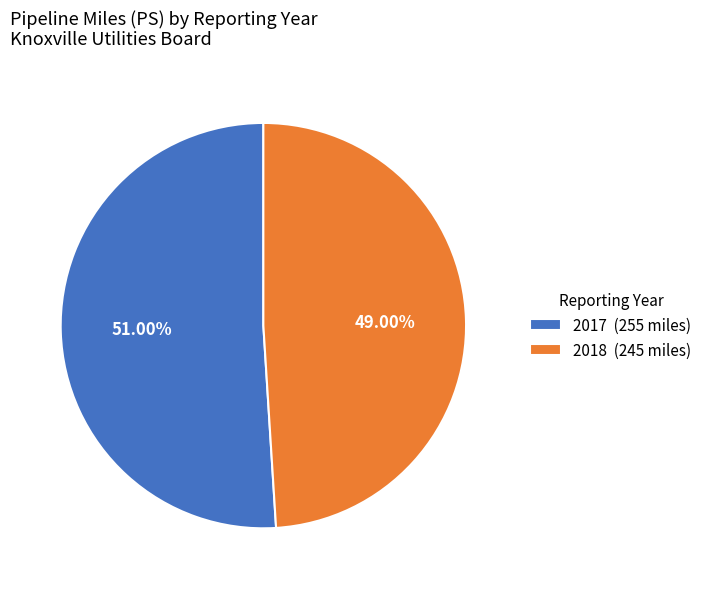

Does 2017 represent more than half of the total?

Yes